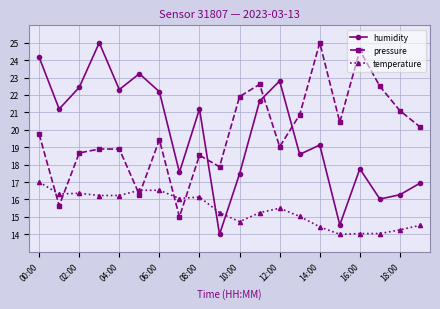

Which series has the largest range (max minus min)?

humidity